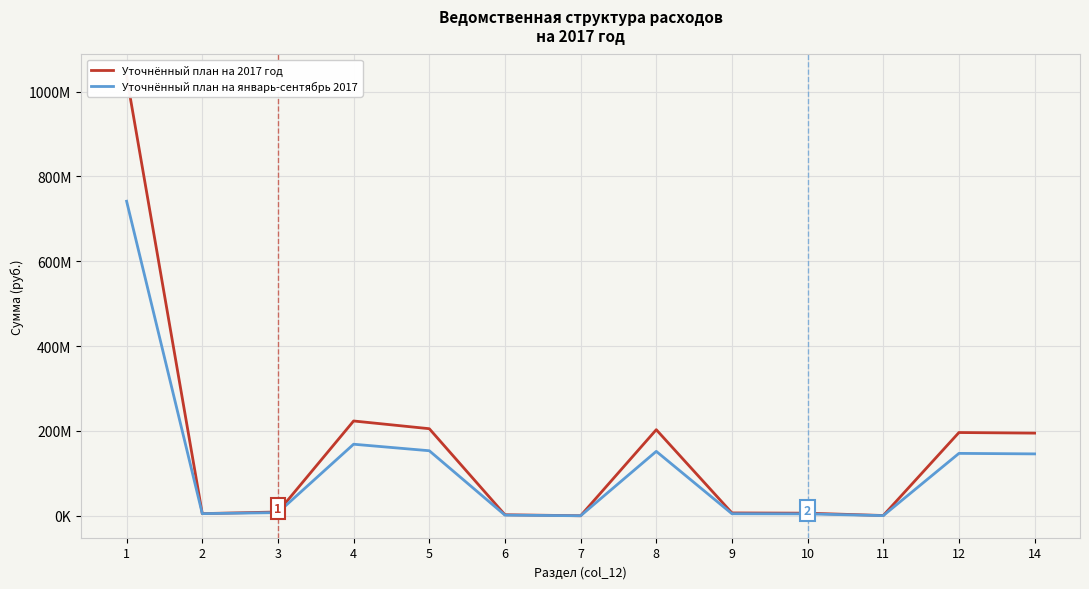

What is the difference between the second highest and second lowest values in the Уточнённый план на январь-сентябрь 2017 series?

168336387.5